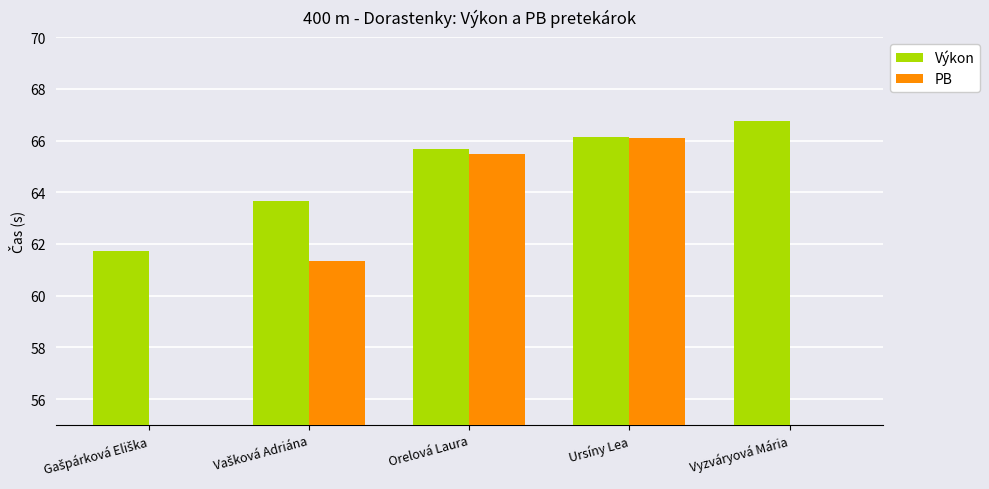

Reading right to left, transcribe all the data shown in this chart.

Výkon: 66.8	66.1	65.7	63.7	61.7
PB: 0.0	66.1	65.5	61.4	0.0